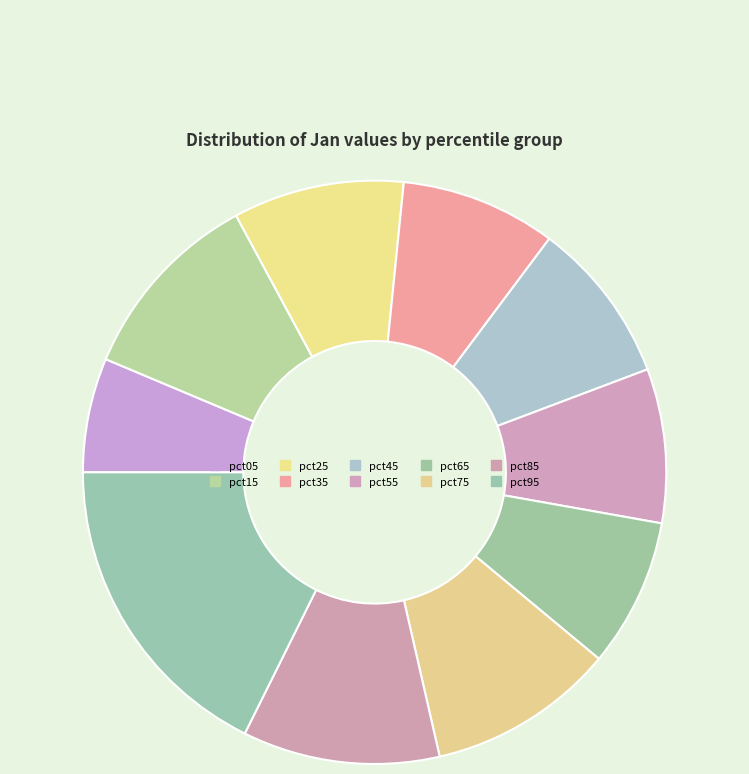

Which has a higher value, pct15 or pct75?

pct15